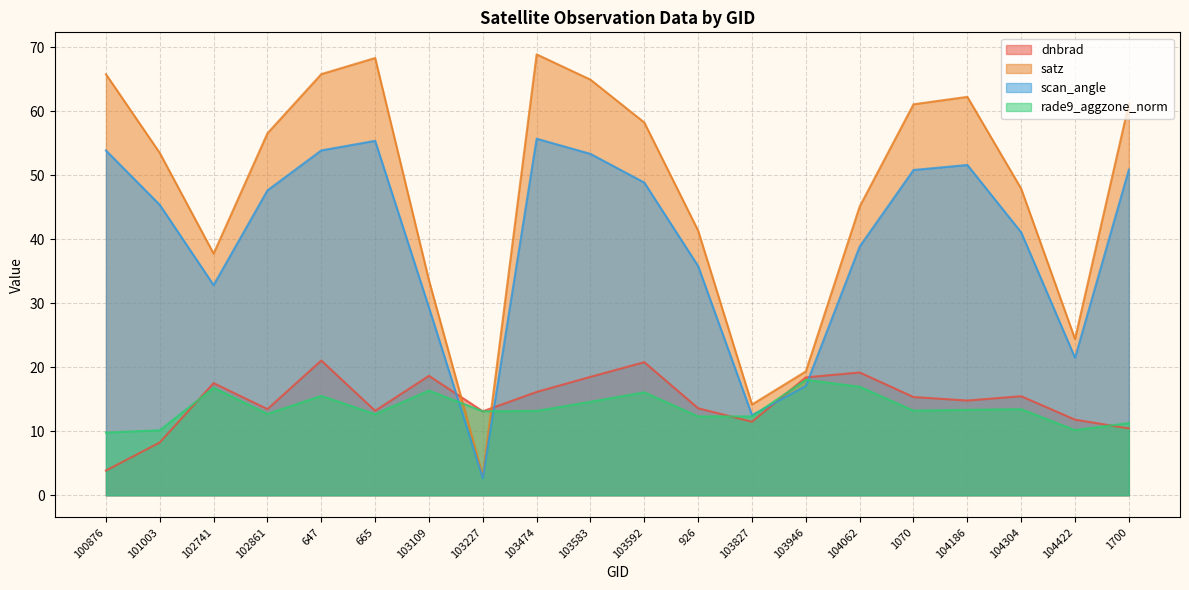

What is the spread (max minus min) of values at 1700?

50.7